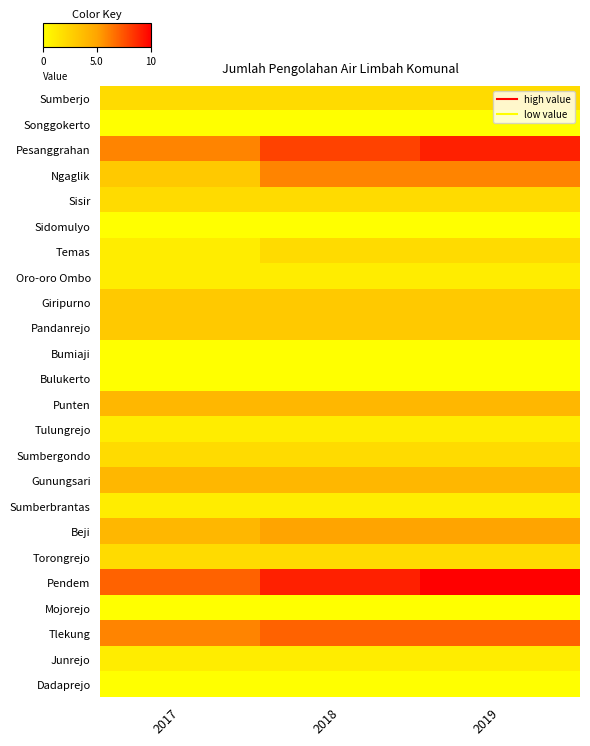

At 2018, list the series in order from largest to smallest.

Pendem, Pesanggrahan, Tlekung, Ngaglik, Beji, Punten, Gunungsari, Giripurno, Pandanrejo, Sumberjo, Sisir, Temas, Sumbergondo, Torongrejo, Oro-oro Ombo, Tulungrejo, Sumberbrantas, Junrejo, Songgokerto, Sidomulyo, Bumiaji, Bulukerto, Mojorejo, Dadaprejo